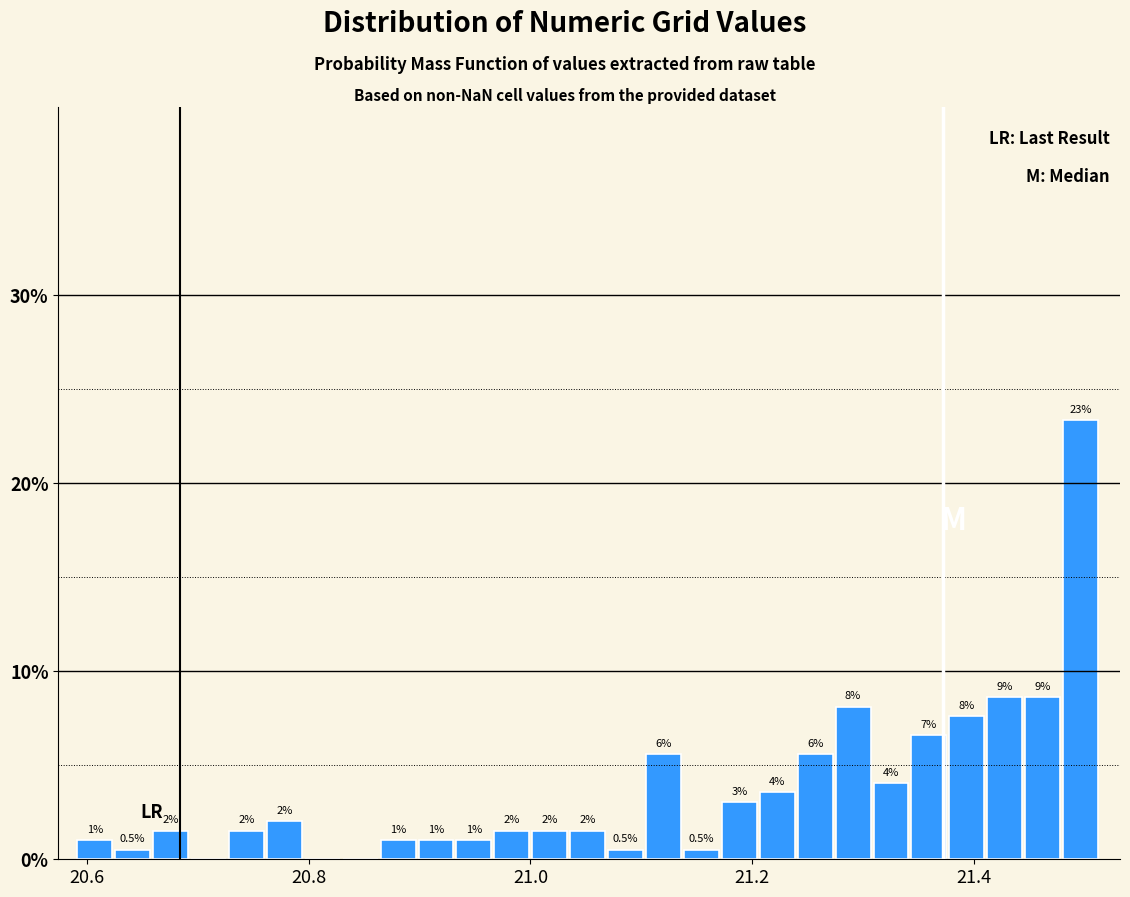

Around what value on the x-axis is the tallest bar? Give the approximate position of its centre, as read against the axis.

21.50